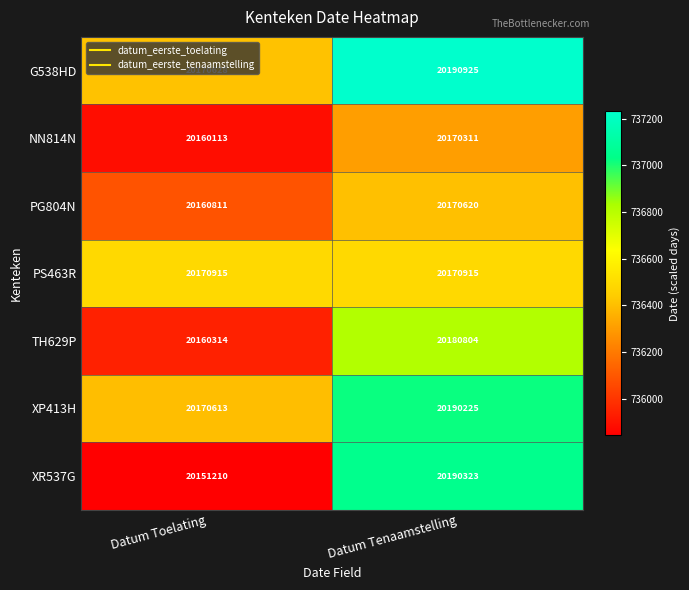

How many series are shown in this chart?

7